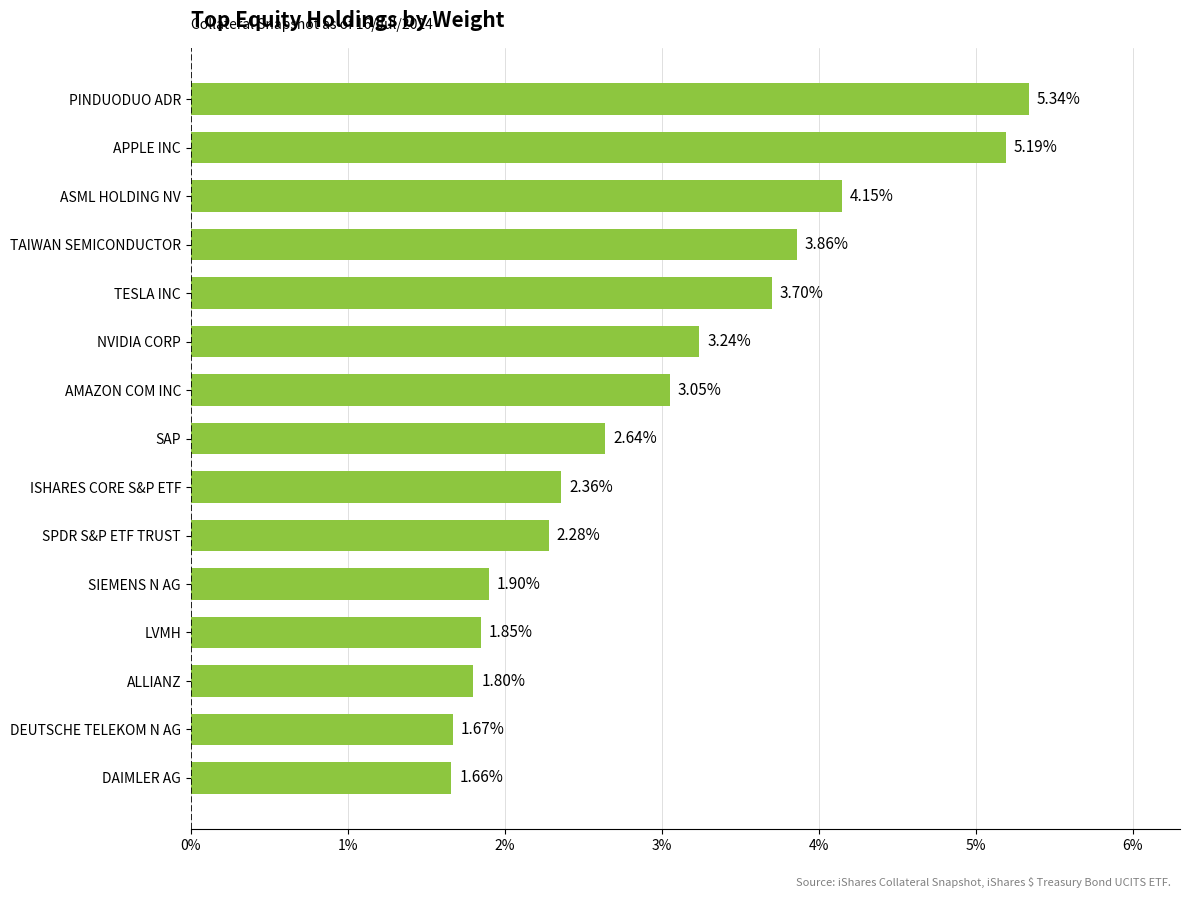

Between TAIWAN SEMICONDUCTOR and SPDR S&P ETF TRUST, which is larger?

TAIWAN SEMICONDUCTOR